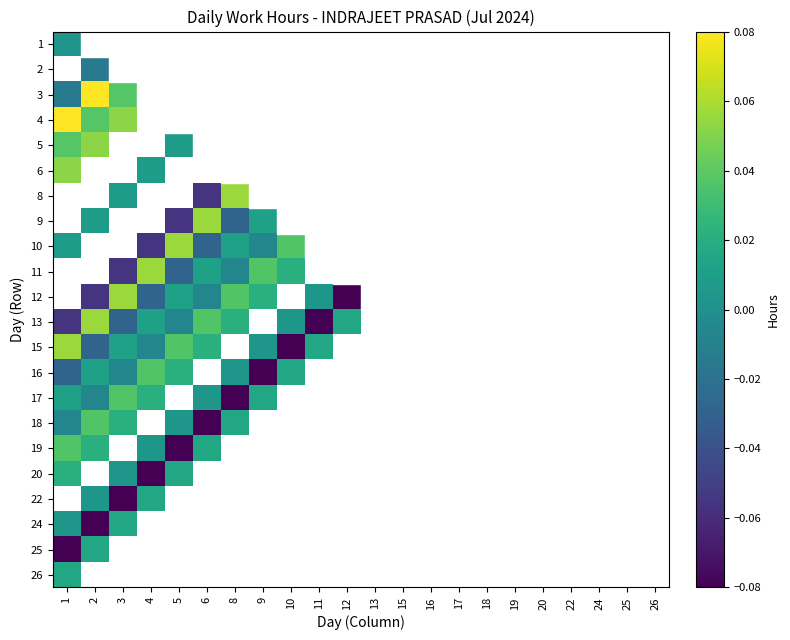

At which label does 19 reach its minimum?

5